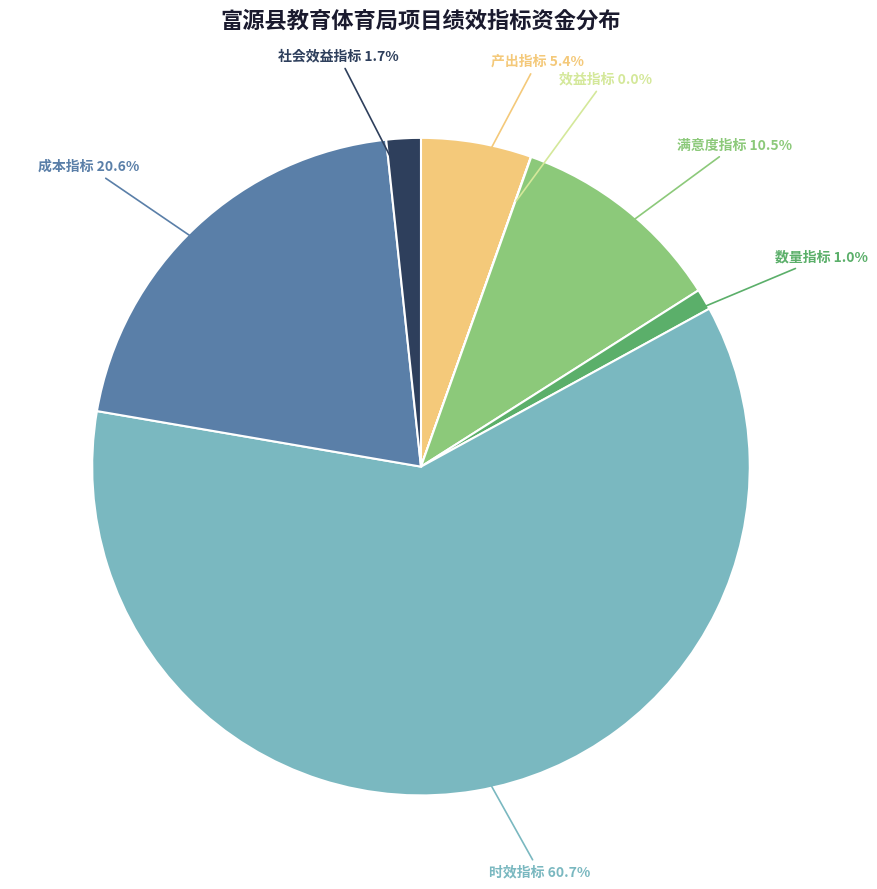

Is there any slice that represents more than half of the pie?

Yes